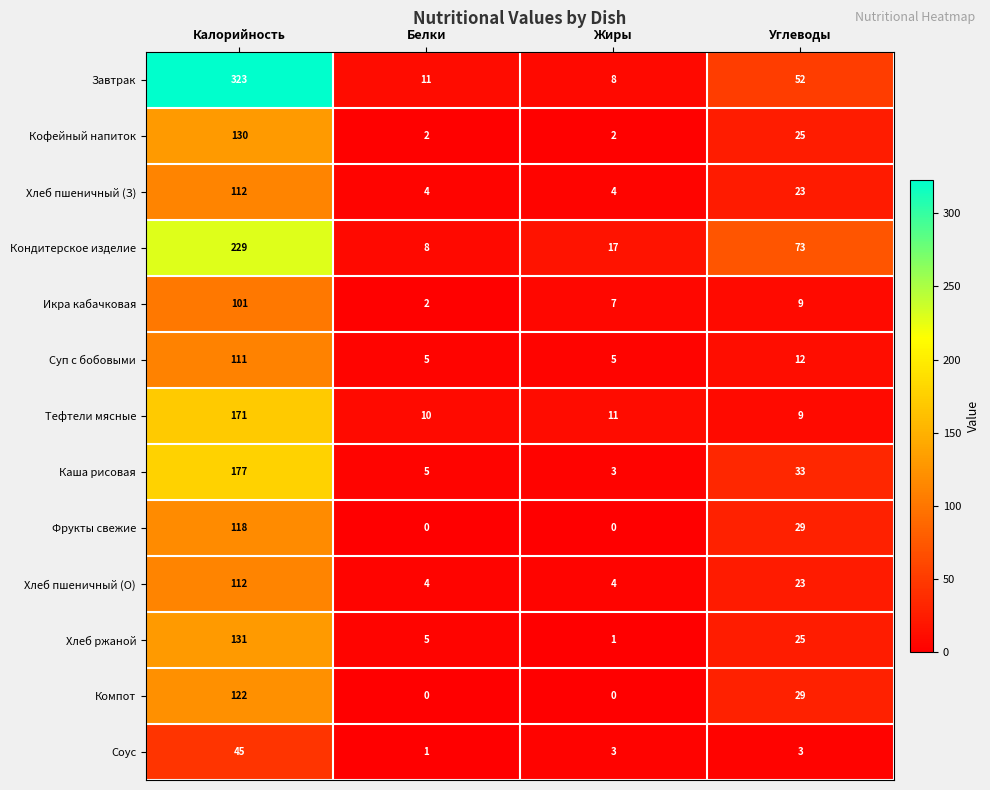

How many distinct data groups are displayed?

13